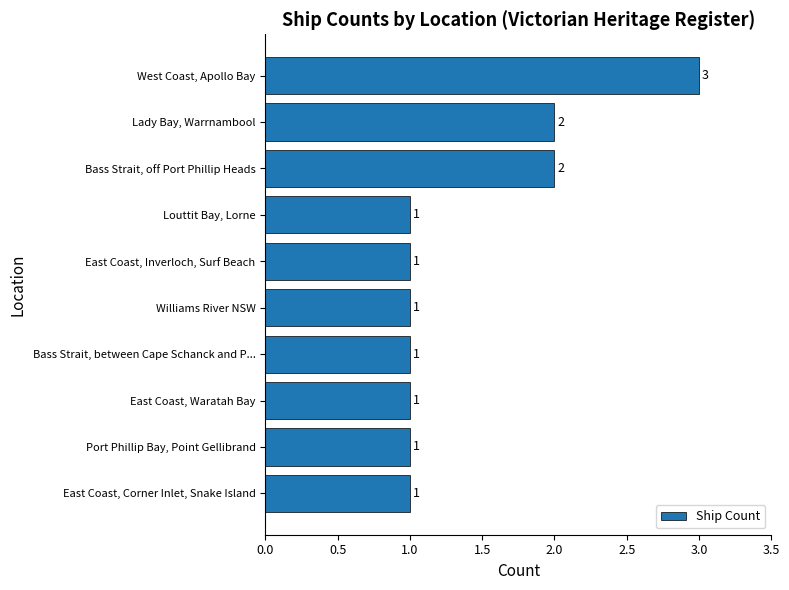

What is the average value?

1